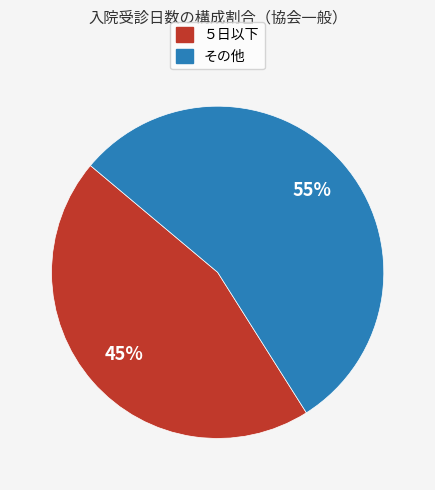

To the nearest percent, what is the difference between the largest and smallest slice percentages?

10%